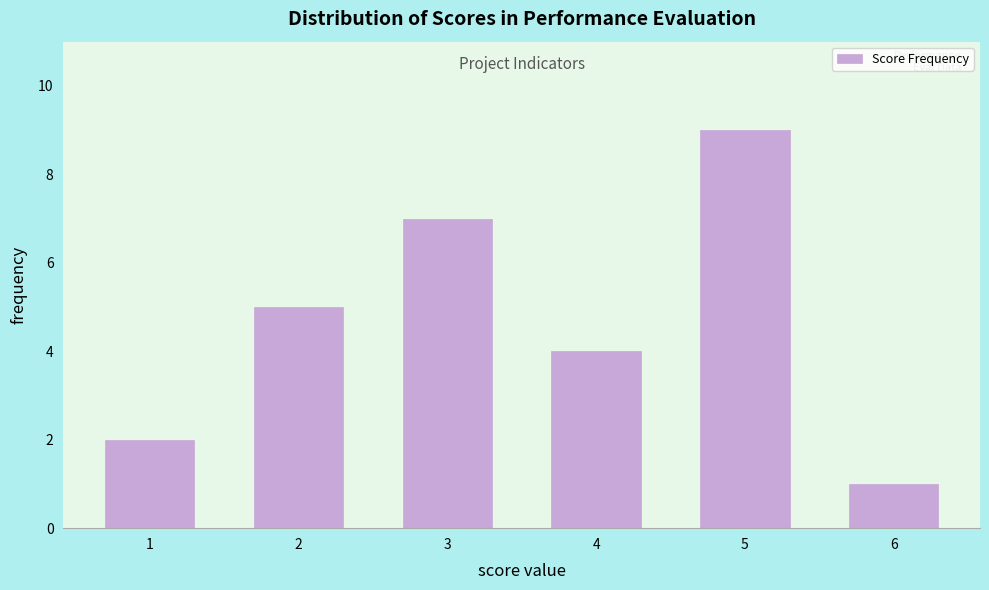

Reading right to left, transcribe all the data shown in this chart.

6=1	5=9	4=4	3=7	2=5	1=2